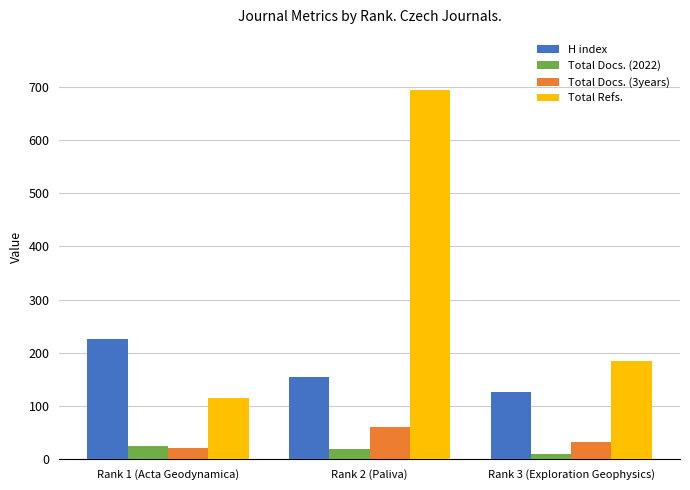

Reading left to right, extract all data points from this chart.

H index: Rank 1 (Acta Geodynamica)=226	Rank 2 (Paliva)=154	Rank 3 (Exploration Geophysics)=126
Total Docs. (2022): Rank 1 (Acta Geodynamica)=26	Rank 2 (Paliva)=19	Rank 3 (Exploration Geophysics)=10
Total Docs. (3years): Rank 1 (Acta Geodynamica)=22	Rank 2 (Paliva)=61	Rank 3 (Exploration Geophysics)=33
Total Refs.: Rank 1 (Acta Geodynamica)=115	Rank 2 (Paliva)=693	Rank 3 (Exploration Geophysics)=185